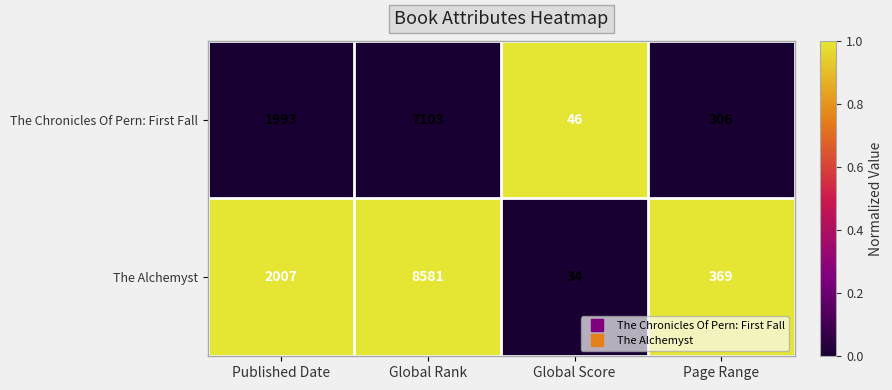

Where is The Chronicles Of Pern: First Fall nearest to the value 3574?

Published Date